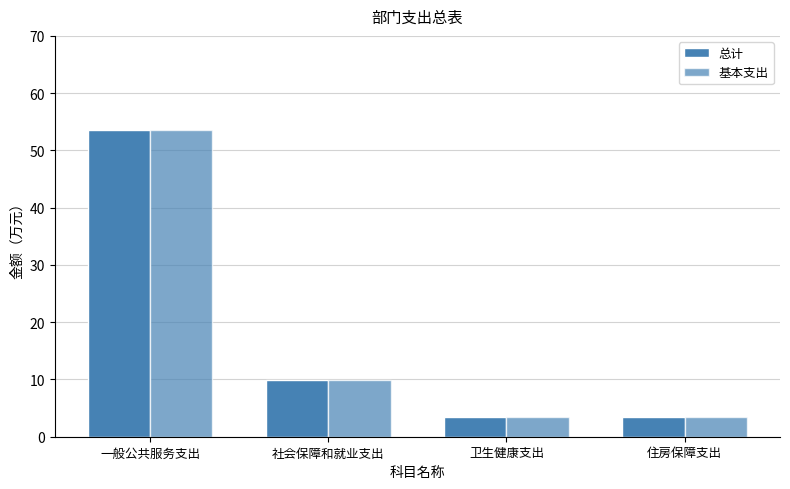

At which label does 基本支出 first exceed 9?

一般公共服务支出